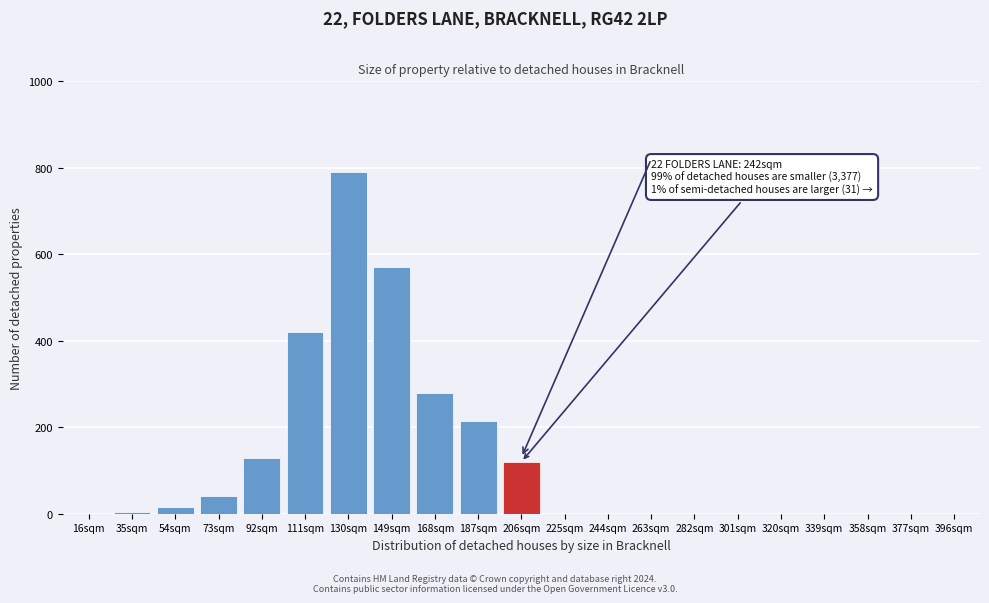

Reading right to left, extract all data points from this chart.

396sqm=0	377sqm=0	358sqm=0	339sqm=0	320sqm=0	301sqm=0	282sqm=0	263sqm=0	244sqm=0	225sqm=0	206sqm=120	187sqm=215	168sqm=280	149sqm=570	130sqm=790	111sqm=420	92sqm=130	73sqm=42	54sqm=15	35sqm=5	16sqm=0